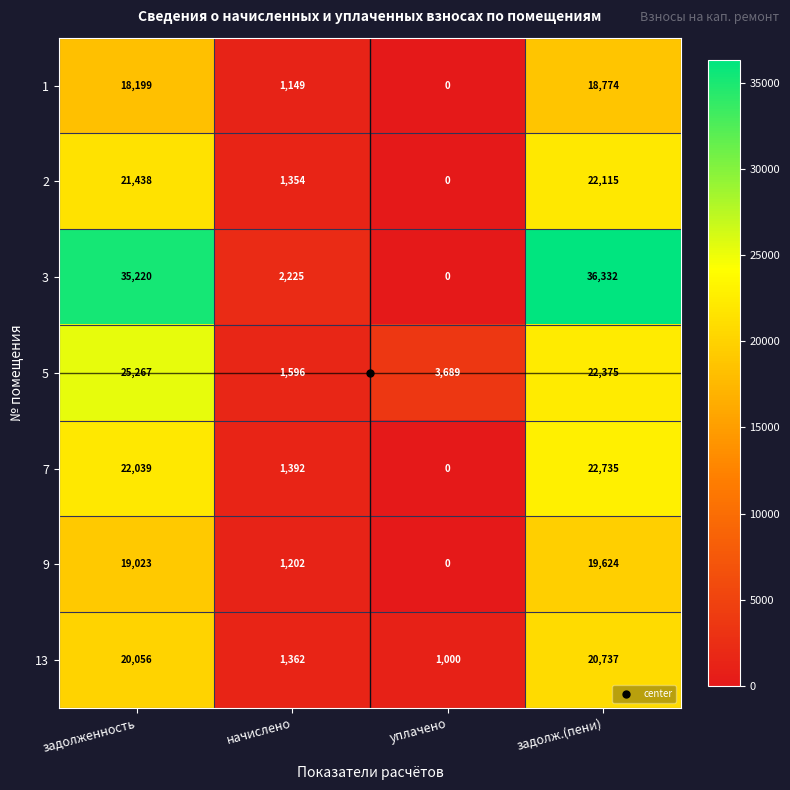

Rank the categories by 5 value from highest to lowest.

задолженность, задолж.(пени), уплачено, начислено